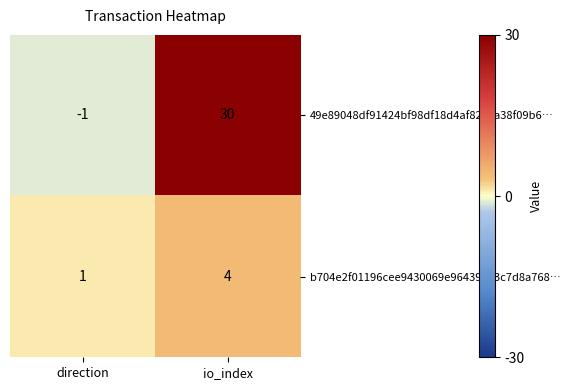

Which label corresponds to the largest value in the chart?

io_index